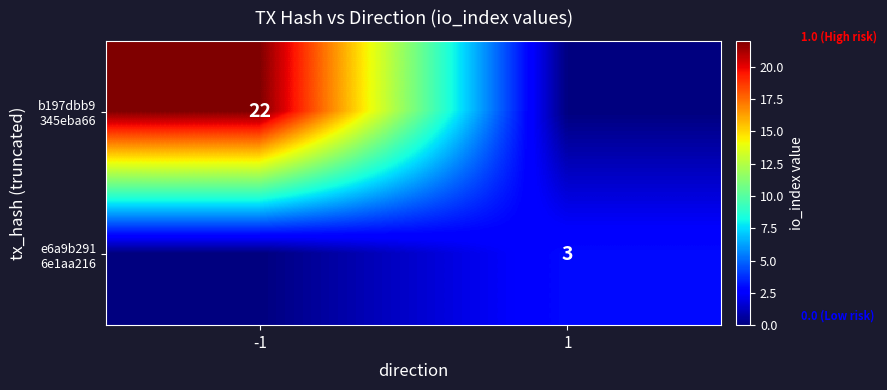

Is it true that b197dbb9 345eba66 equals 8 at 1?

False